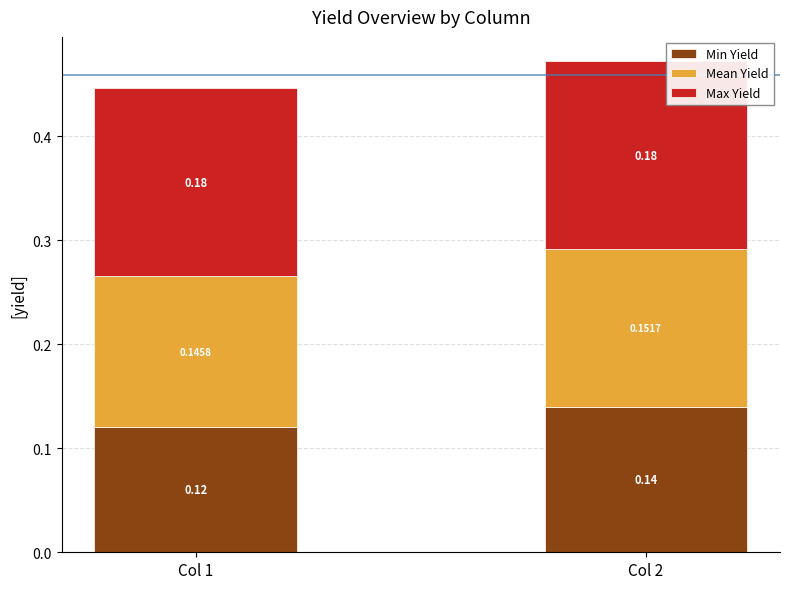

What is the sum of the Min Yield values at Col 2 and Col 1?

0.3